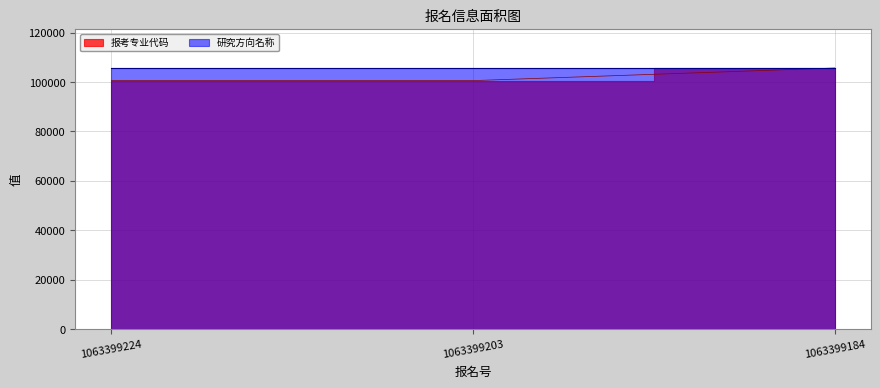

Which category has the highest value across all series?

1063399184